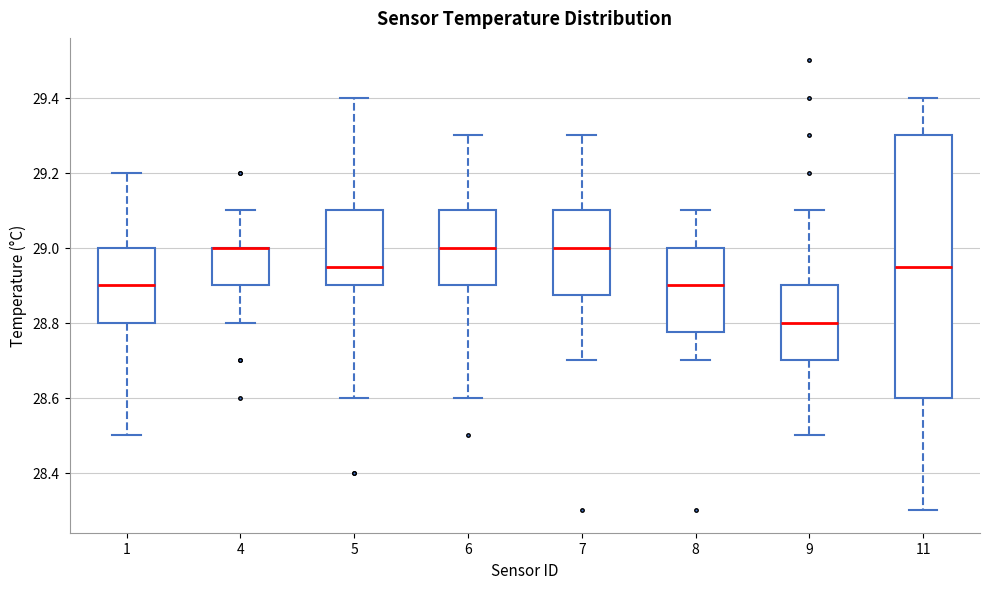

Which box is the tallest, from its lower edge to its upper edge?

11